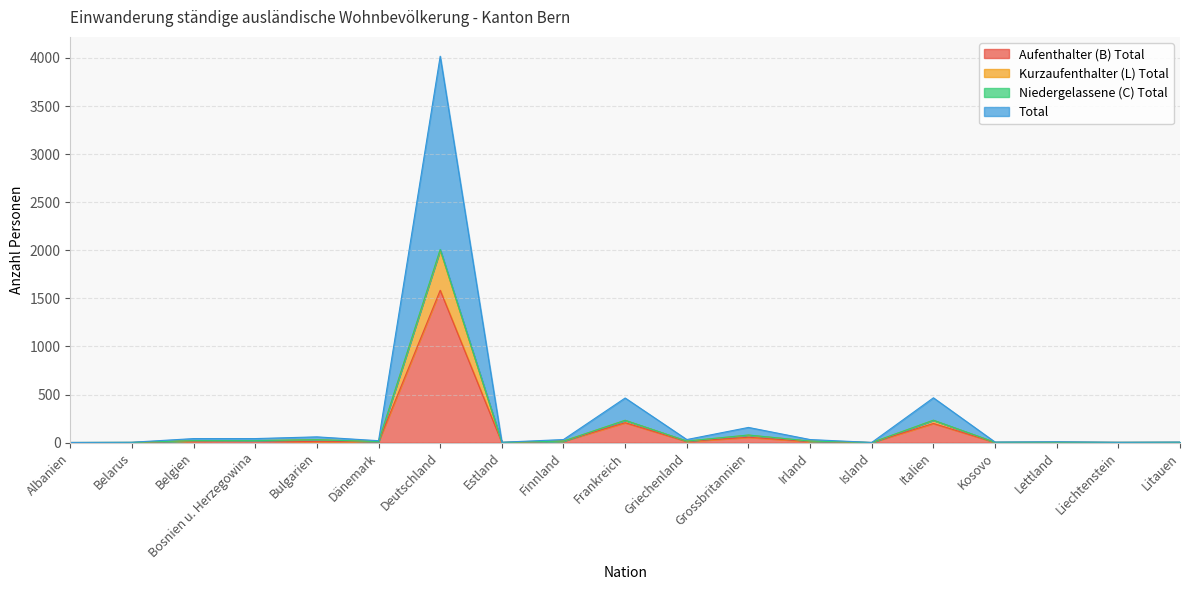

At which category does Niedergelassene (C) Total reach its first local peak?

Bulgarien